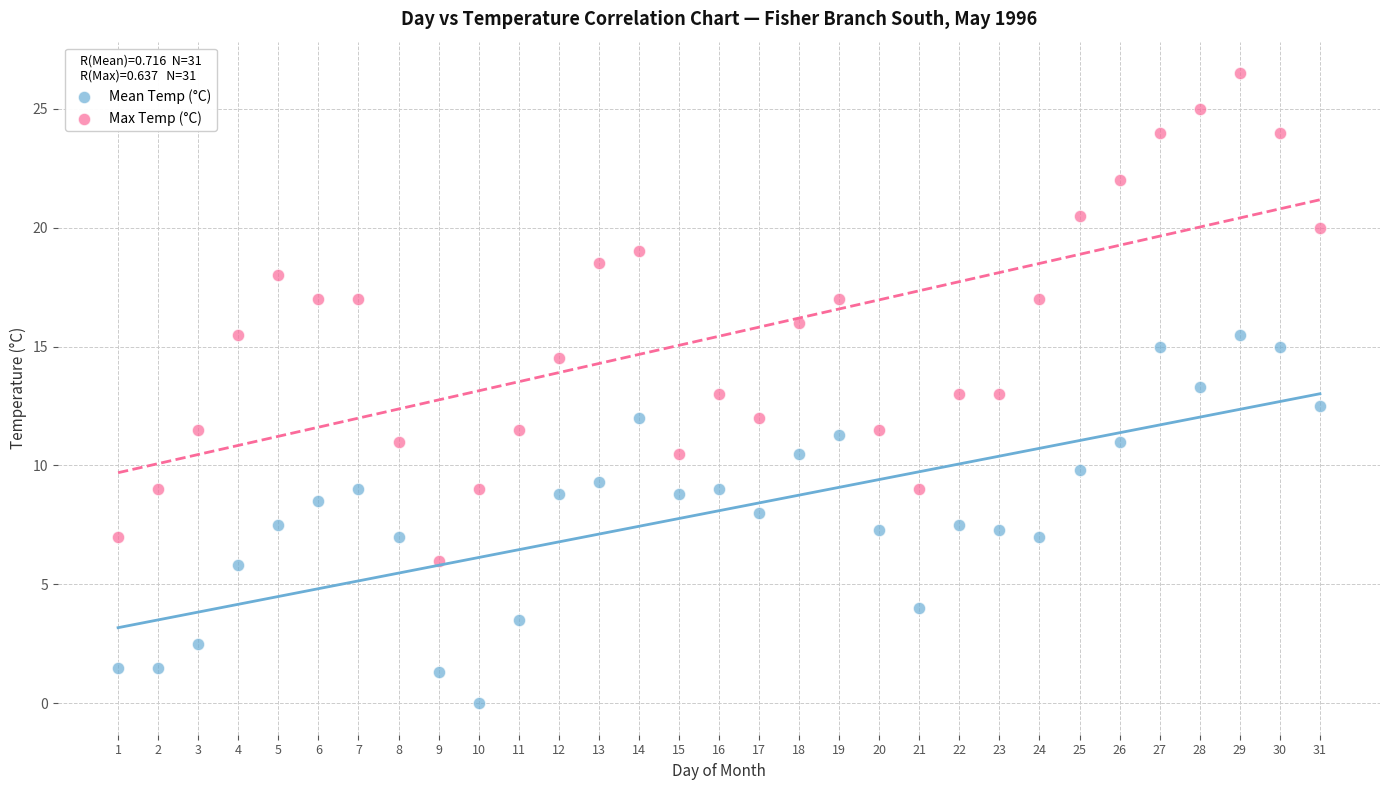

Across all data points, what is the range of Y values (max minus min)?

26.5